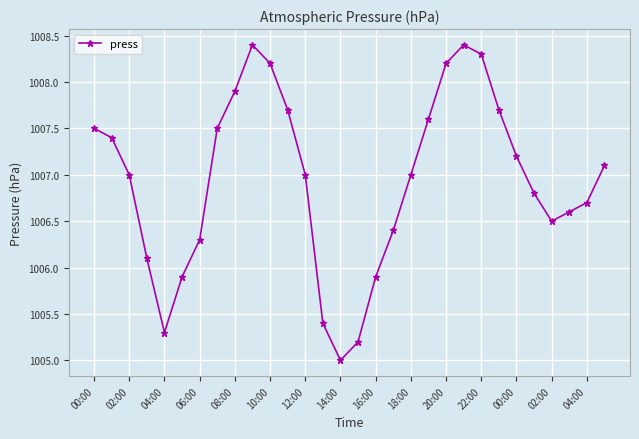

How many interior local valleys (lower than both neighbors) does the data have?

3